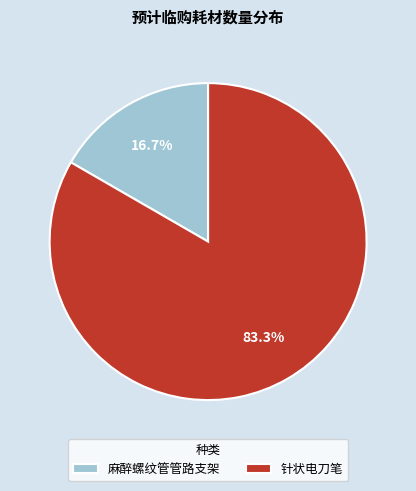

Is it true that 麻醉螺纹管管路支架 is 17% of the pie?

True